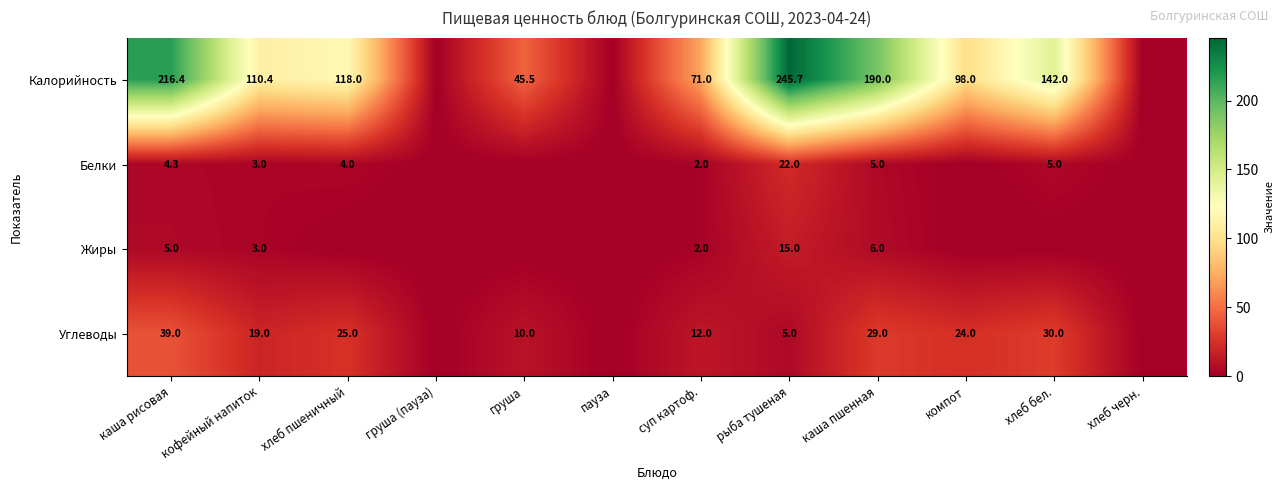

Which label corresponds to the largest value in the chart?

рыба тушеная